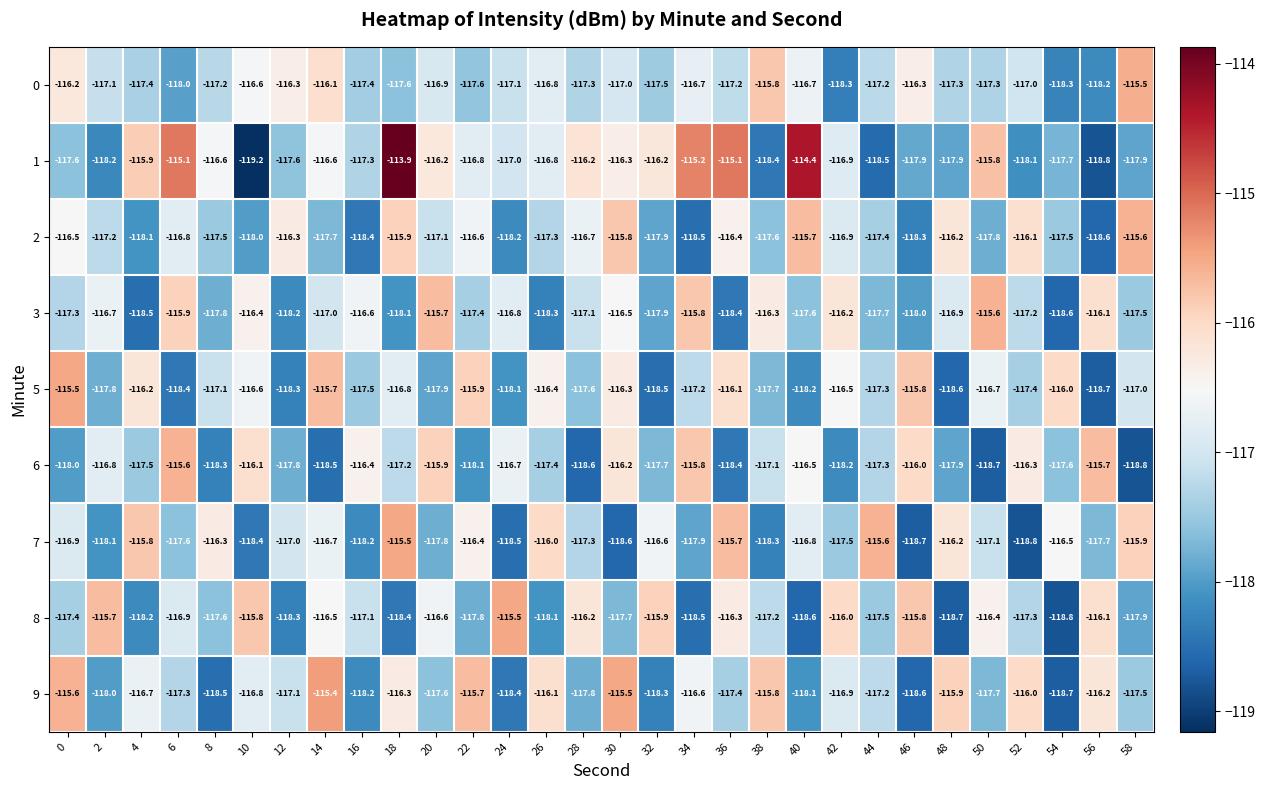

At 54, list the series in order from smallest to largest.

8, 9, 3, 0, 1, 6, 2, 7, 5